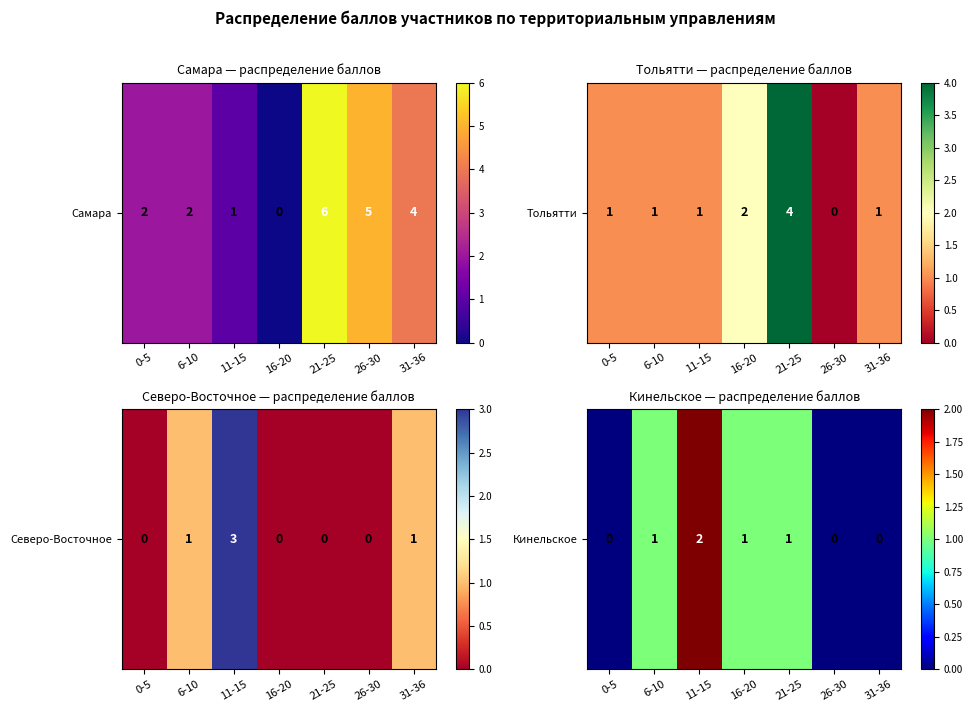

How many values are between 0 and 1?

6